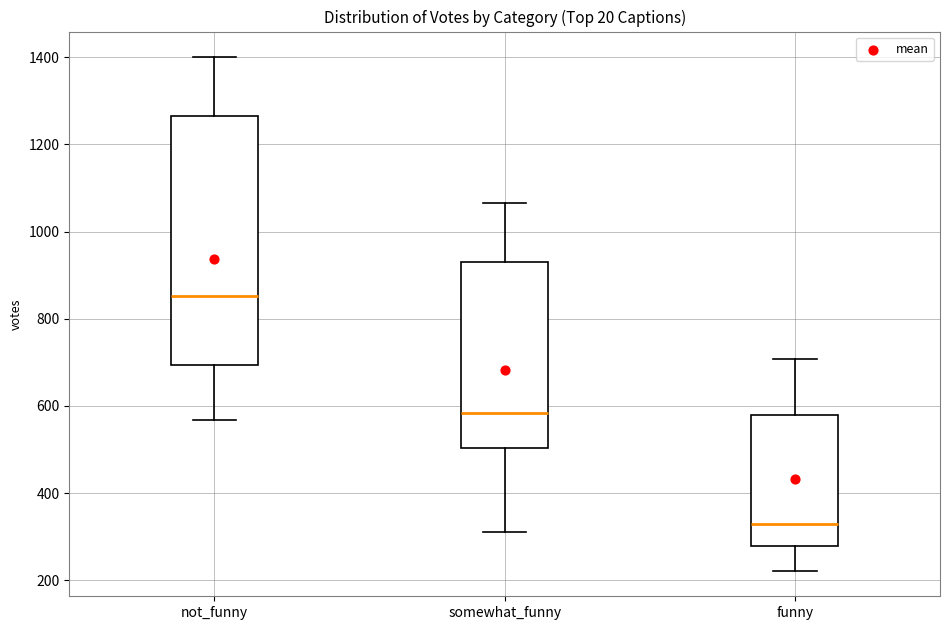

Which box's median line is the highest?

not_funny